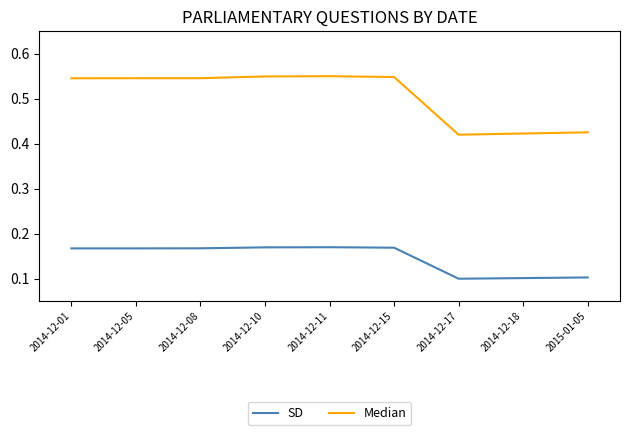

How many lines are shown in the chart?

2